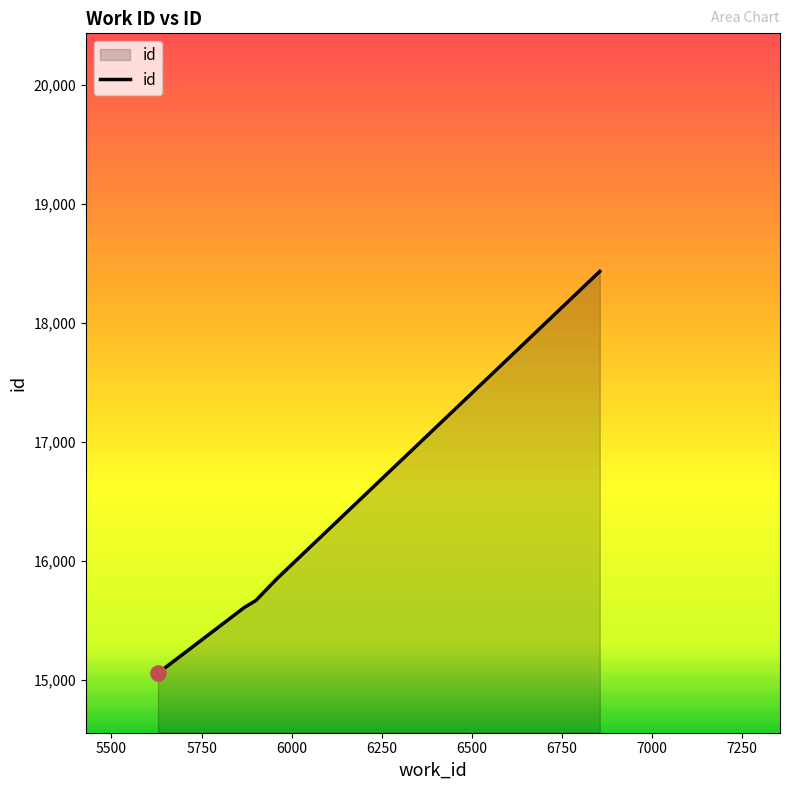

What is the smallest value displayed?

15056